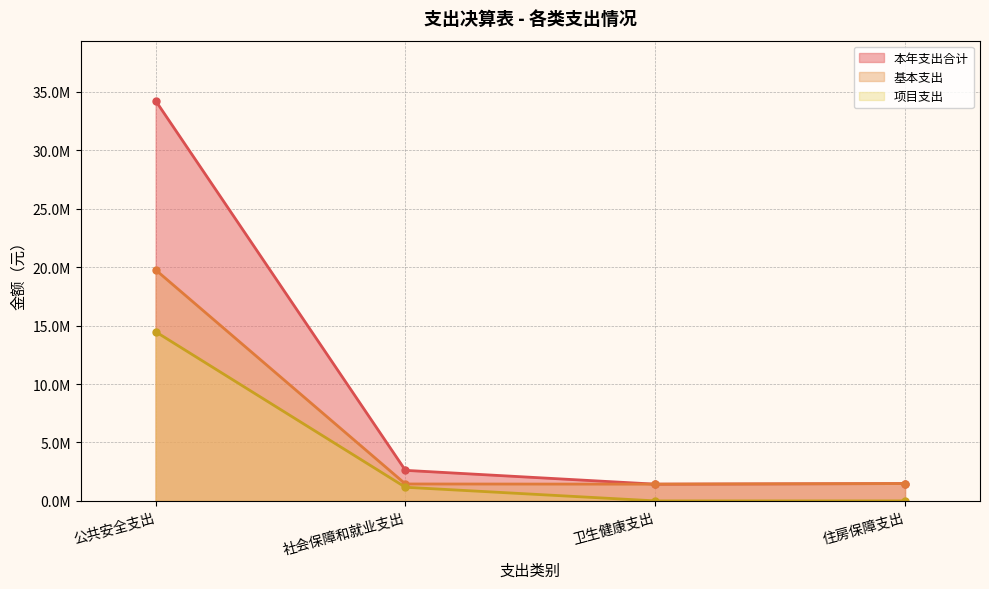

Which series has the widest spread of values?

本年支出合计